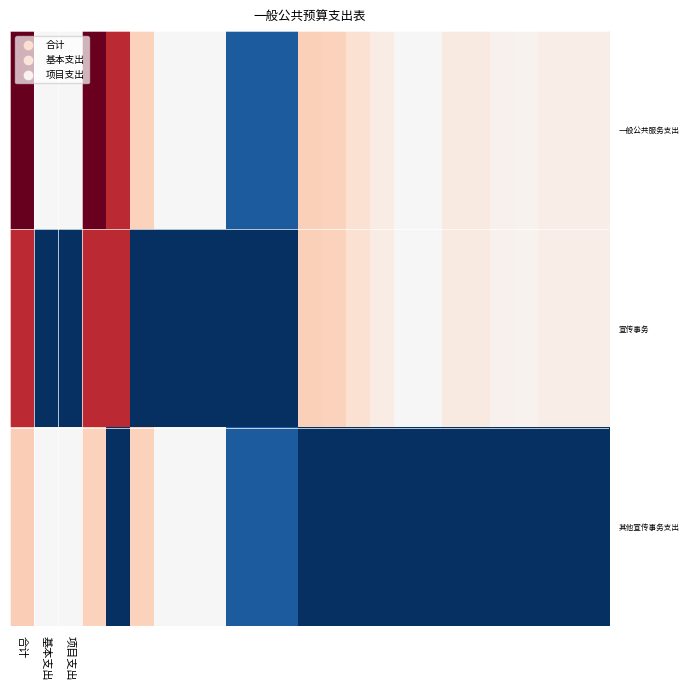

List the series in order of their peak value, highest first.

一般公共服务支出, 宣传事务, 其他宣传事务支出